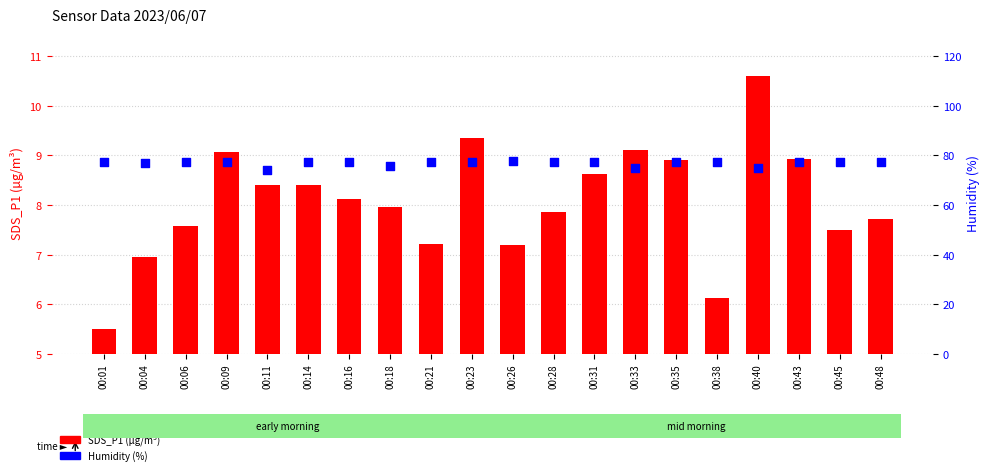

At how many categories does at least one series exceed 72?

20